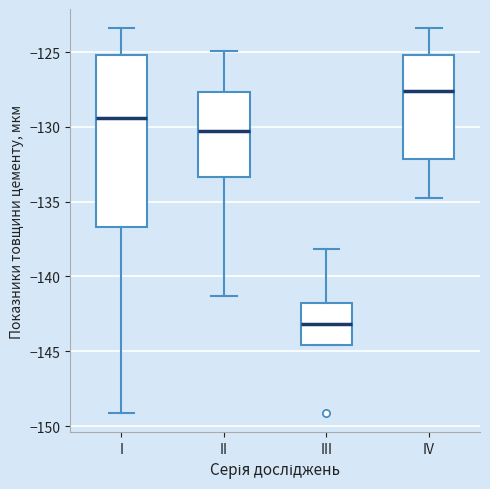

Which box has the lowest median line?

III